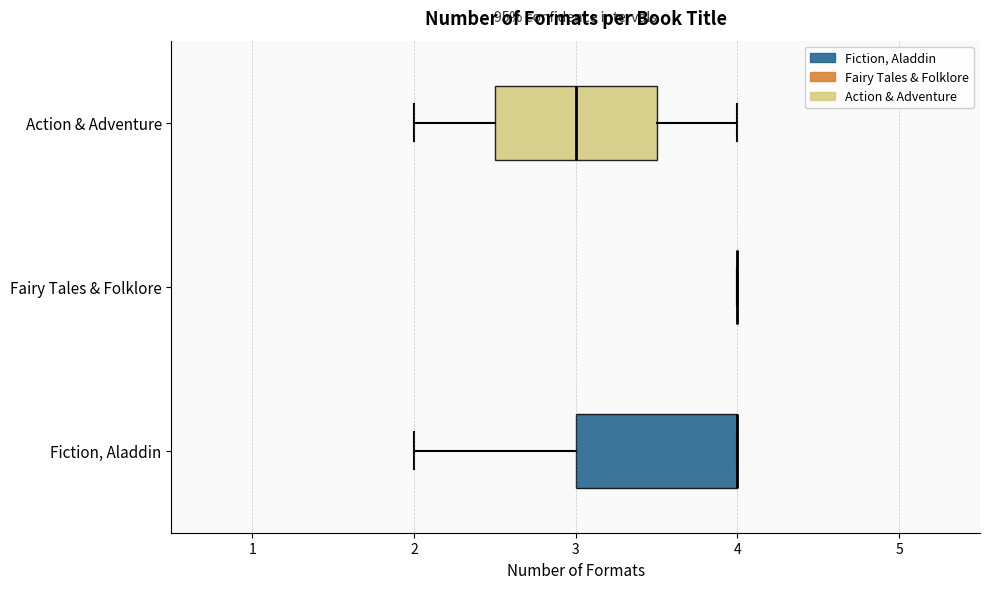

Reading bottom to top, transcribe this box plot: for each box, give where its median line is, the range the box spans, and where its two whiskers end, as read against the x-axis. The values are not printed on the chart, so give them approximately, as read against the axis.

Fiction, Aladdin: median 4.0 (drawn on the box's right edge), box 3.0 to 4.0, whiskers 2.0 to 4.0
Fairy Tales & Folklore: box collapsed to a line at 4.0, whiskers 4.0 to 4.0
Action & Adventure: median 3.0, box 2.5 to 3.5, whiskers 2.0 to 4.0